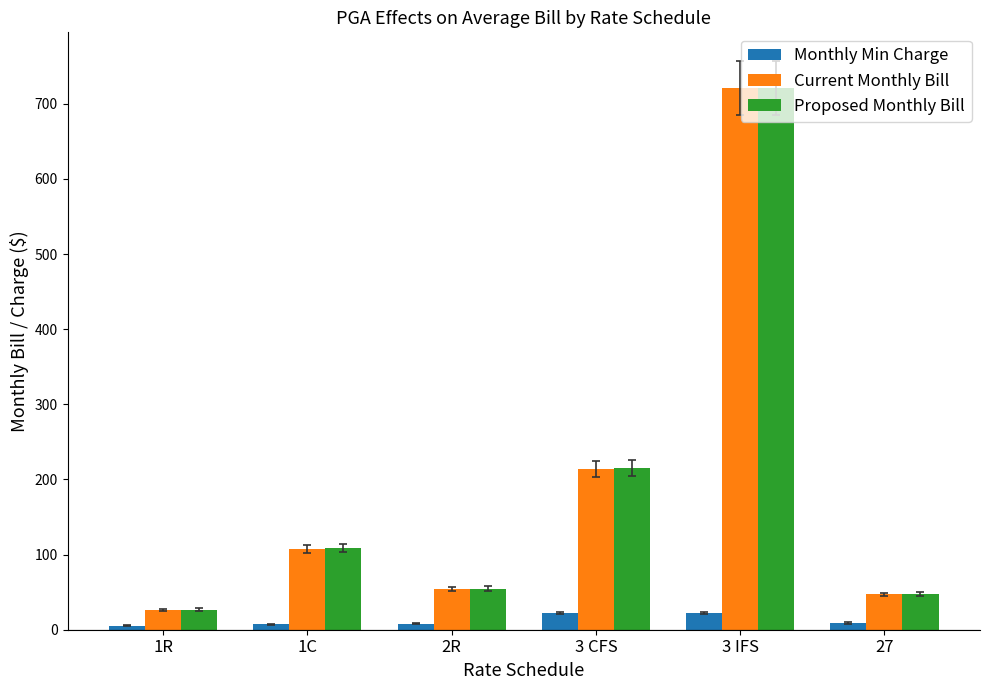

What is the total value across all series at 1R?

58.7